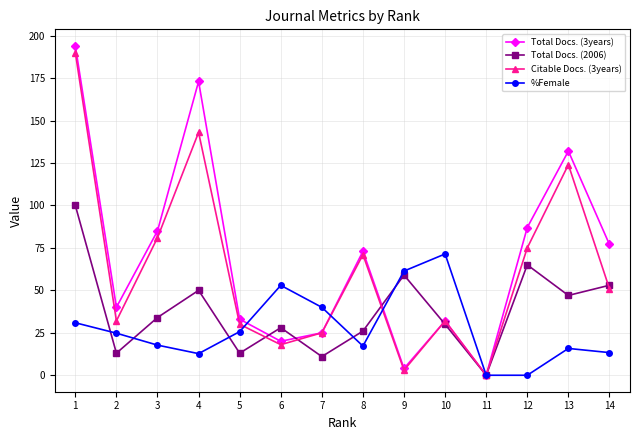

In Total Docs. (2006), how many points are higher than both neighbors (excluding endpoints)?

4